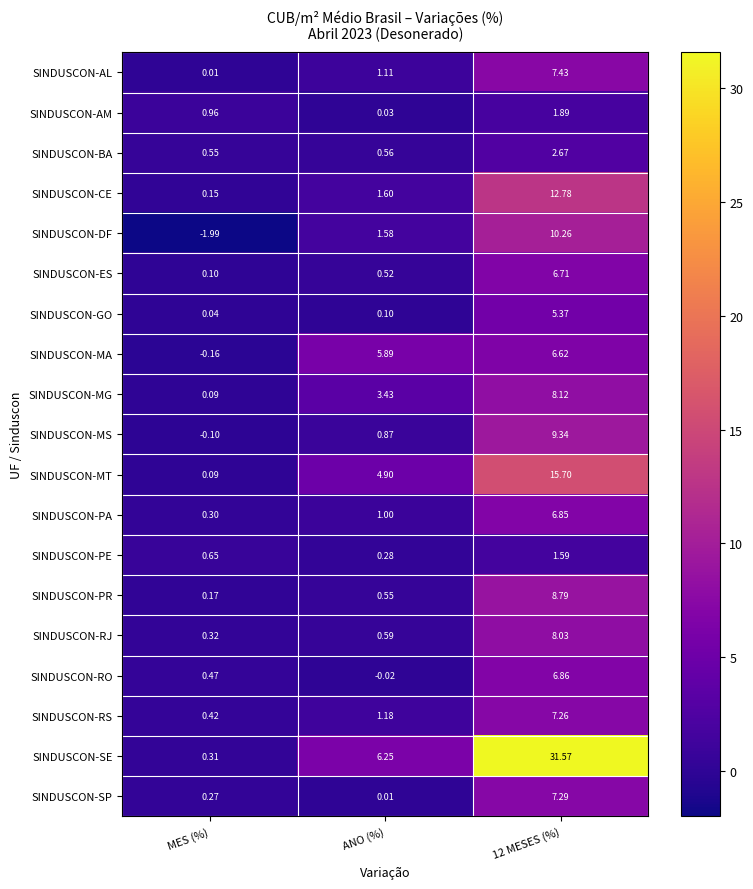

At which label does SINDUSCON-AM reach its minimum?

ANO (%)